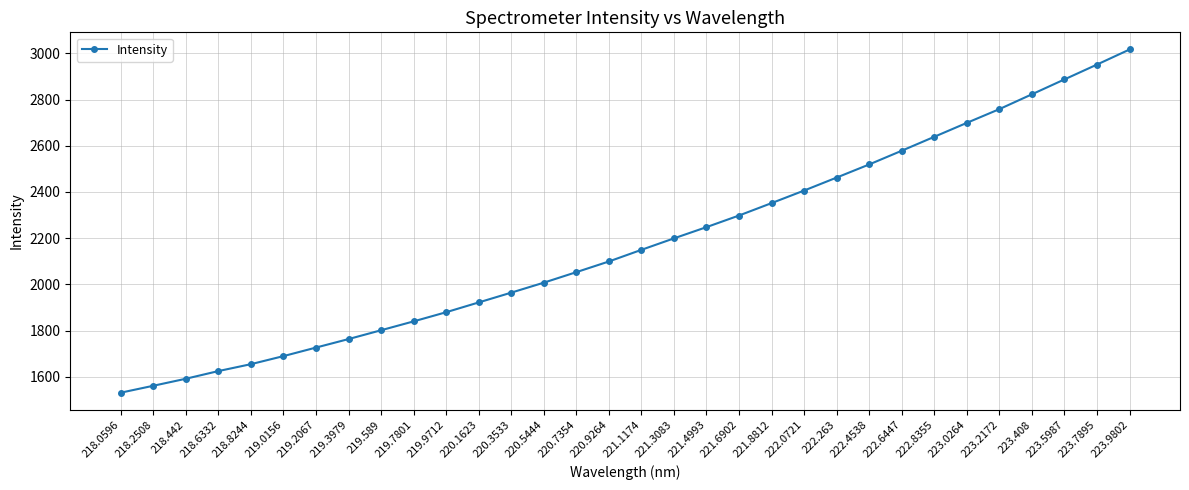

True or false: the data has more than 0 interior local peaks.

False